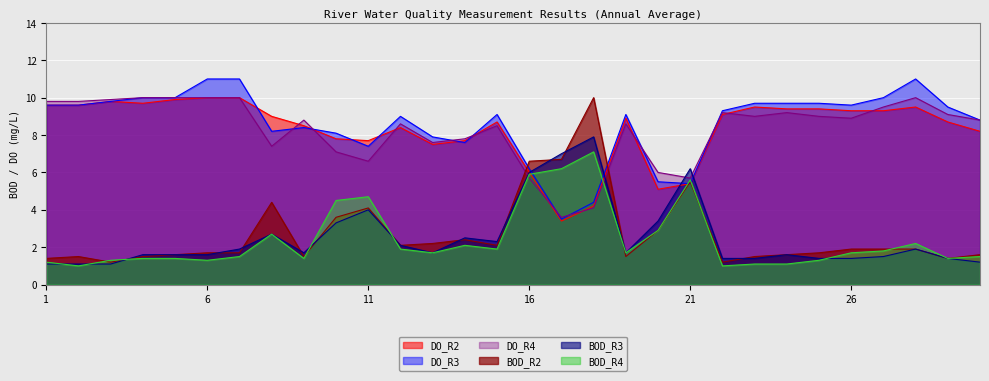

Reading left to right, list all the values displayed in this chart.

BOD_R2: 1.4	1.5	1.2	1.5	1.6	1.7	1.7	4.4	1.5	3.6	4.1	2.1	2.2	2.4	2.1	6.6	6.7	10.0	1.5	2.9	5.5	1.2	1.5	1.6	1.7	1.9	1.9	1.9	1.4	1.6
BOD_R3: 1.1	1.1	1.1	1.6	1.6	1.6	1.9	2.7	1.7	3.3	4.0	2.1	1.7	2.5	2.3	6.0	7.0	7.9	1.7	3.4	6.2	1.4	1.4	1.6	1.4	1.4	1.5	1.9	1.4	1.2
BOD_R4: 1.2	1.0	1.3	1.4	1.4	1.3	1.5	2.7	1.4	4.5	4.7	1.9	1.7	2.1	1.9	5.9	6.2	7.1	1.7	2.9	5.6	1.0	1.1	1.1	1.3	1.7	1.8	2.2	1.4	1.5
DO_R2: 9.6	9.6	9.8	9.7	9.9	10.0	10.0	9.0	8.5	7.8	7.7	8.4	7.5	7.7	8.7	6.0	3.4	4.2	8.9	5.1	5.4	9.1	9.5	9.4	9.4	9.3	9.3	9.5	8.7	8.2
DO_R3: 9.6	9.6	9.8	10.0	10.0	11.0	11.0	8.2	8.4	8.1	7.4	9.0	7.9	7.6	9.1	6.2	3.5	4.4	9.1	5.5	5.4	9.3	9.7	9.7	9.7	9.6	10.0	11.0	9.5	8.8
DO_R4: 9.8	9.8	9.9	10.0	10.0	10.0	10.0	7.4	8.8	7.1	6.6	8.6	7.6	7.8	8.5	5.7	3.6	4.1	8.6	6.0	5.7	9.2	9.0	9.2	9.0	8.9	9.5	10.0	9.1	8.8